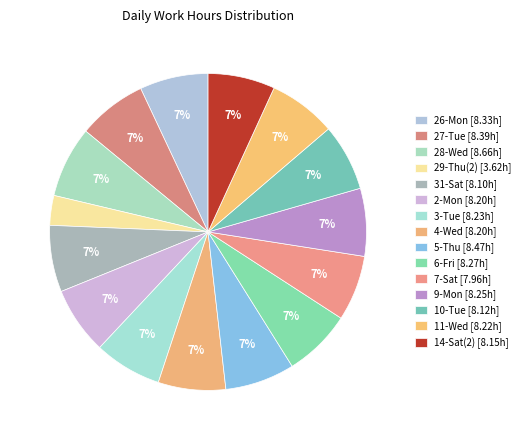

Rank the categories by value from highest to lowest.

28-Wed, 5-Thu, 27-Tue, 26-Mon, 6-Fri, 9-Mon, 3-Tue, 11-Wed, 2-Mon, 4-Wed, 14-Sat(2), 10-Tue, 31-Sat, 7-Sat, 29-Thu(2)